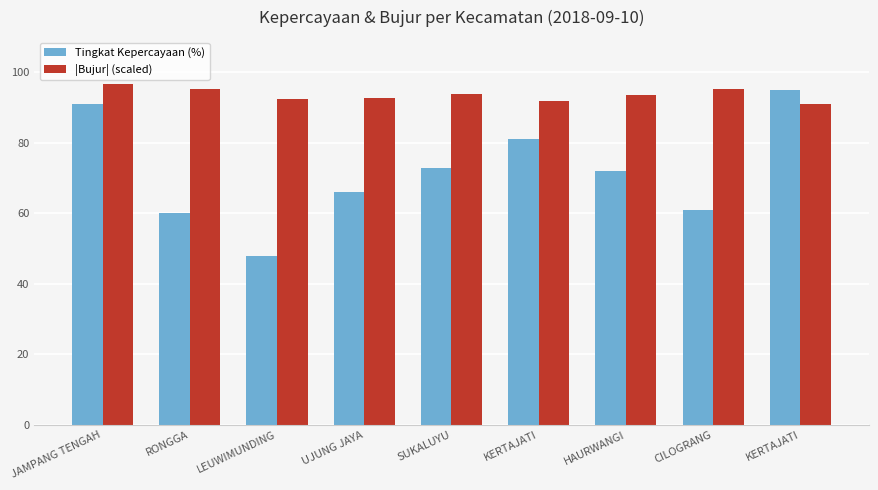

What is the difference between the |Bujur| (scaled) values at HAURWANGI and UJUNG JAYA?

0.9